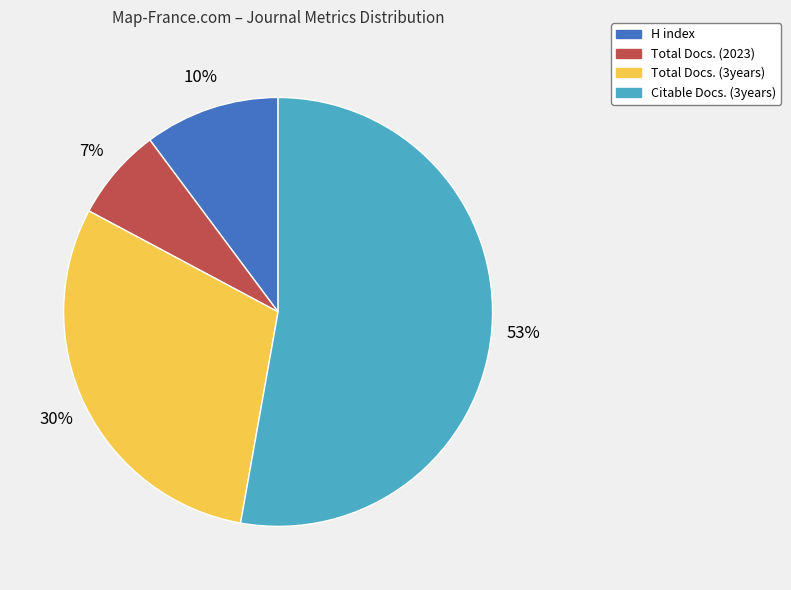

Rank the categories by value from highest to lowest.

Citable Docs. (3years), Total Docs. (3years), H index, Total Docs. (2023)